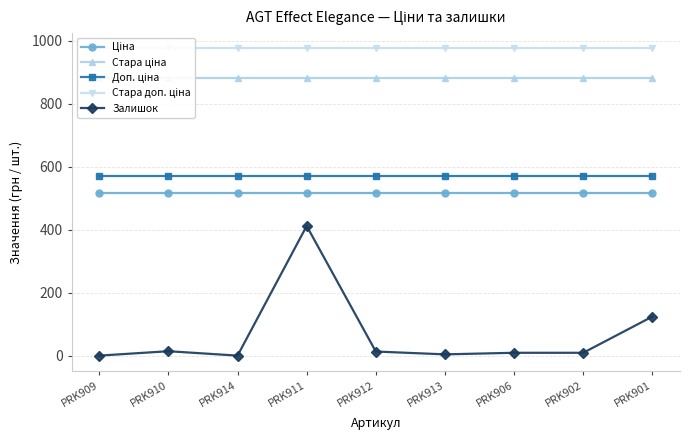

Which series has the largest total across all categories?

Стара доп. ціна